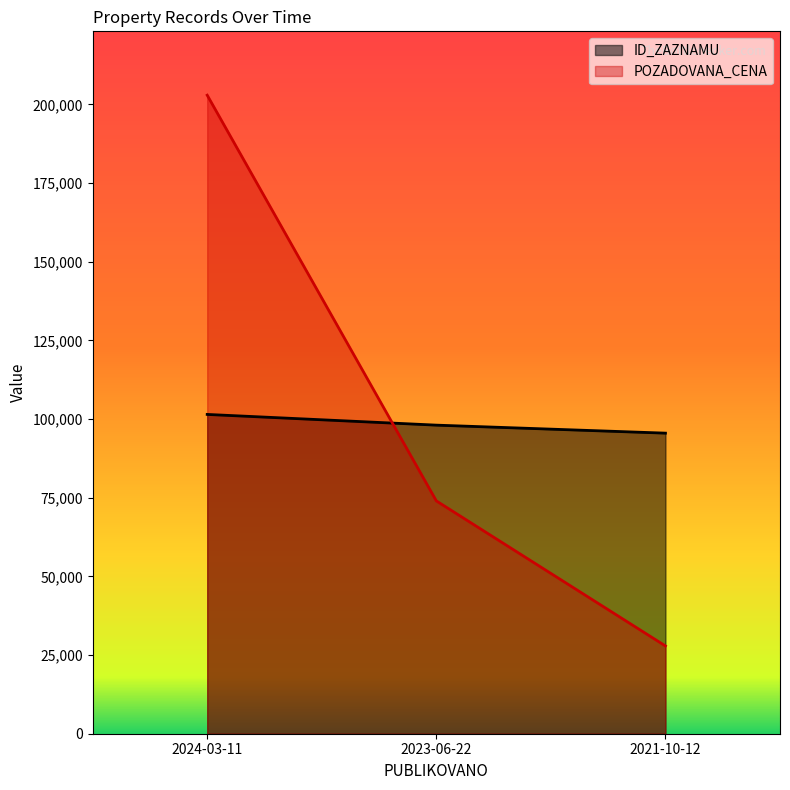

Which series changed the most between 2023-06-22 and 2021-10-12?

POZADOVANA_CENA